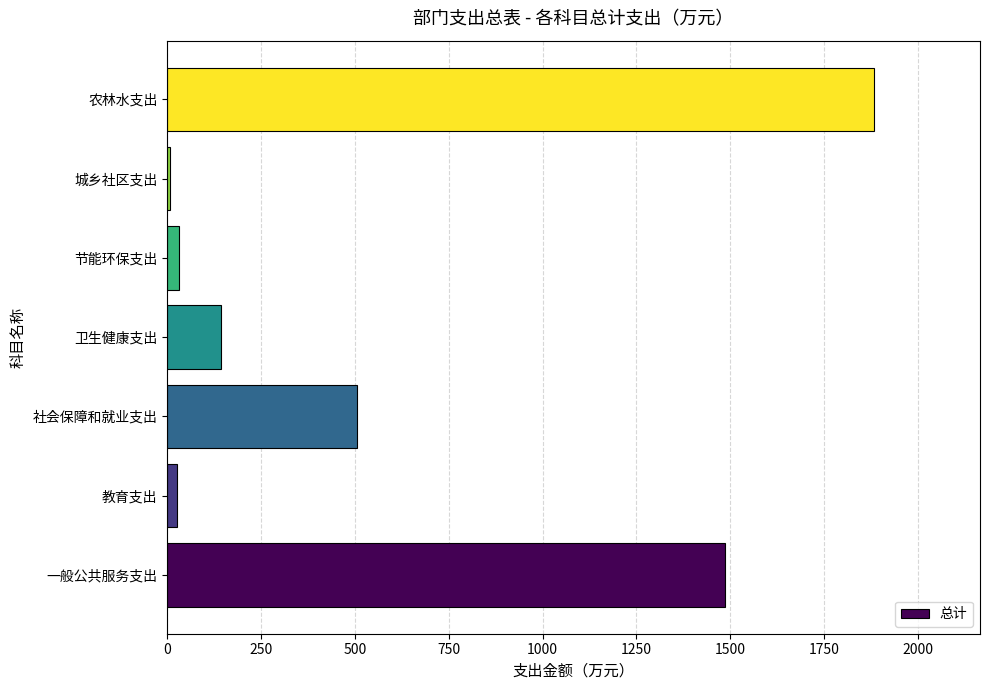

Read the value at 一般公共服务支出.

1486.9